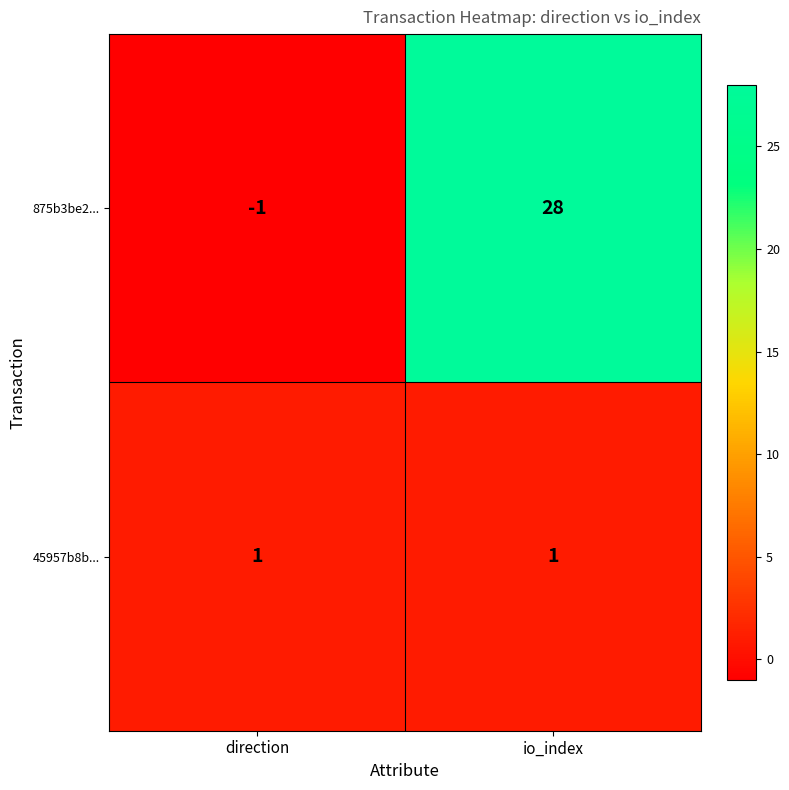

What value does the 875b3be2... series have at io_index?

28